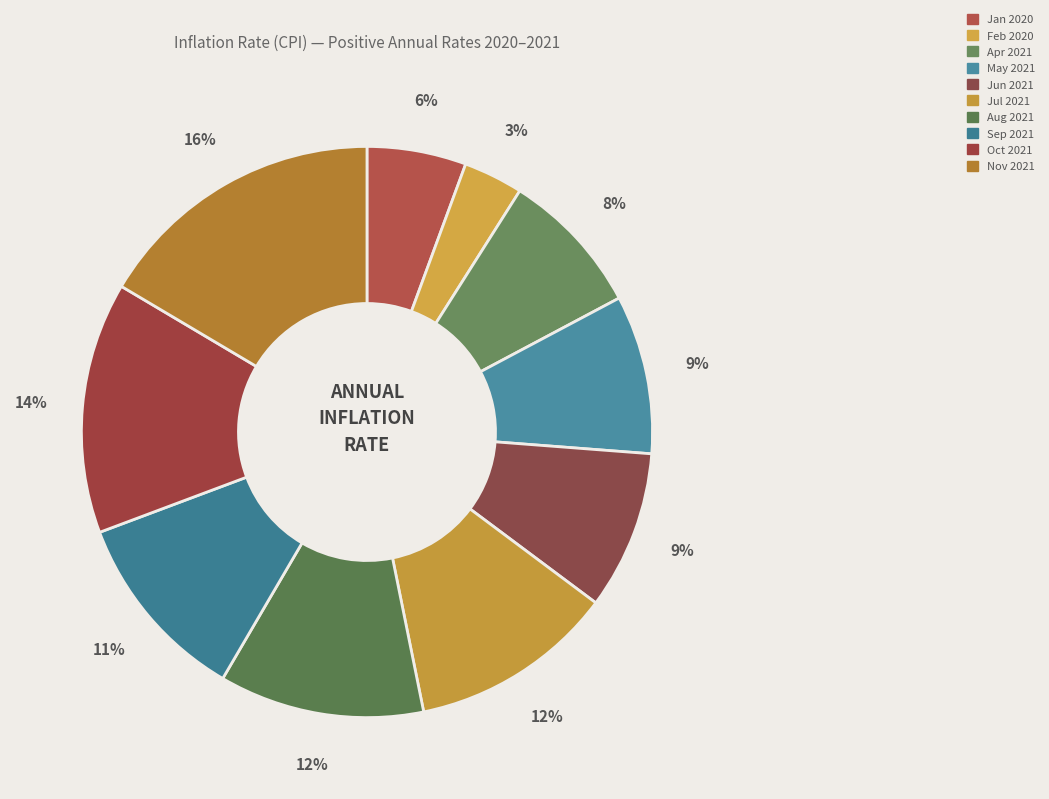

Is there a majority slice in this chart?

No